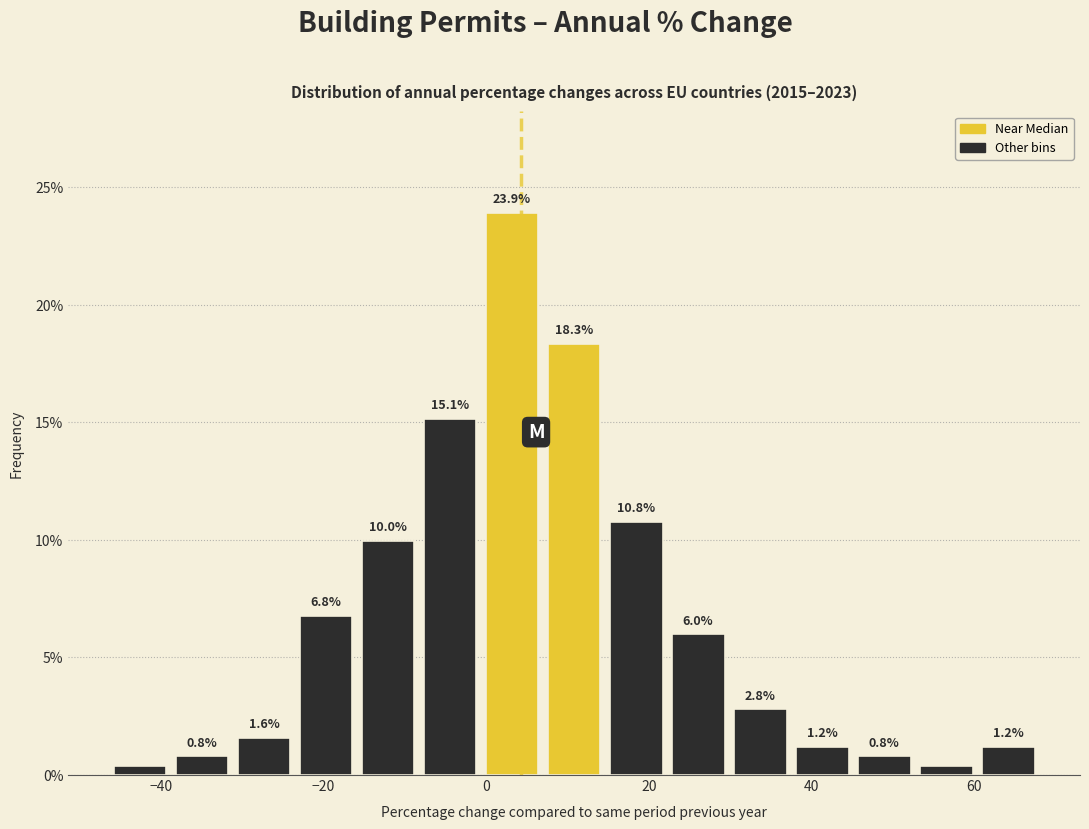

Read against the x-axis, roughly where is the centre of the tallest bar?

4